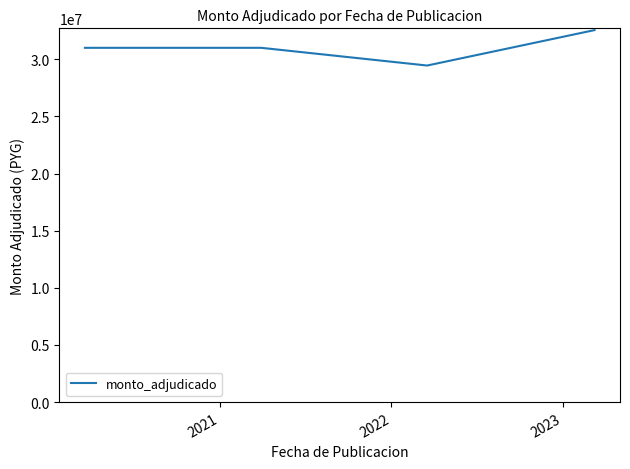

What is the minimum value shown in the chart?

29450000